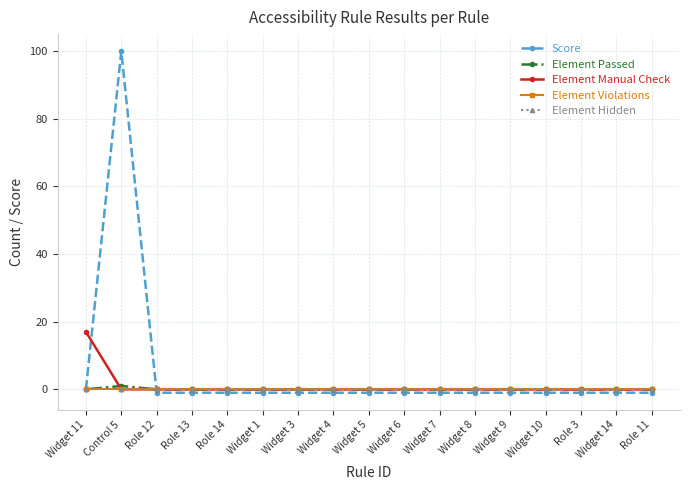

Rank the series by their maximum value, from highest to lowest.

Score, Element Manual Check, Element Passed, Element Violations, Element Hidden